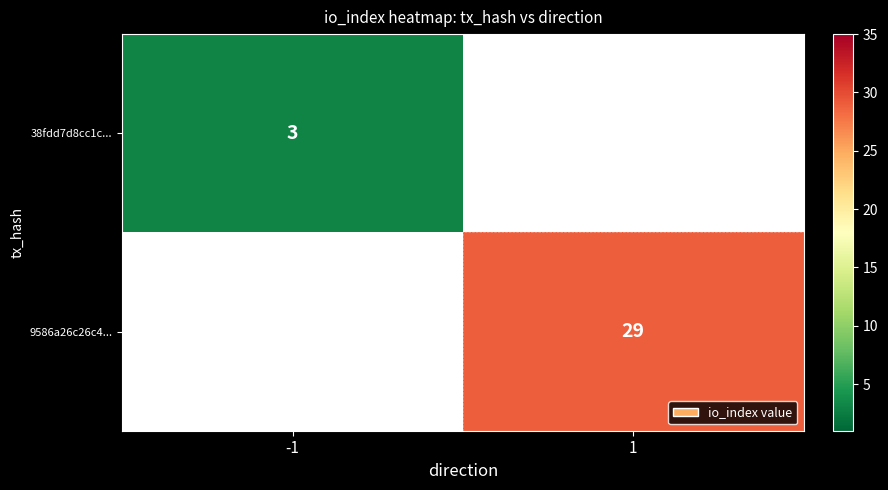

What is the minimum value shown in the chart?

3.0